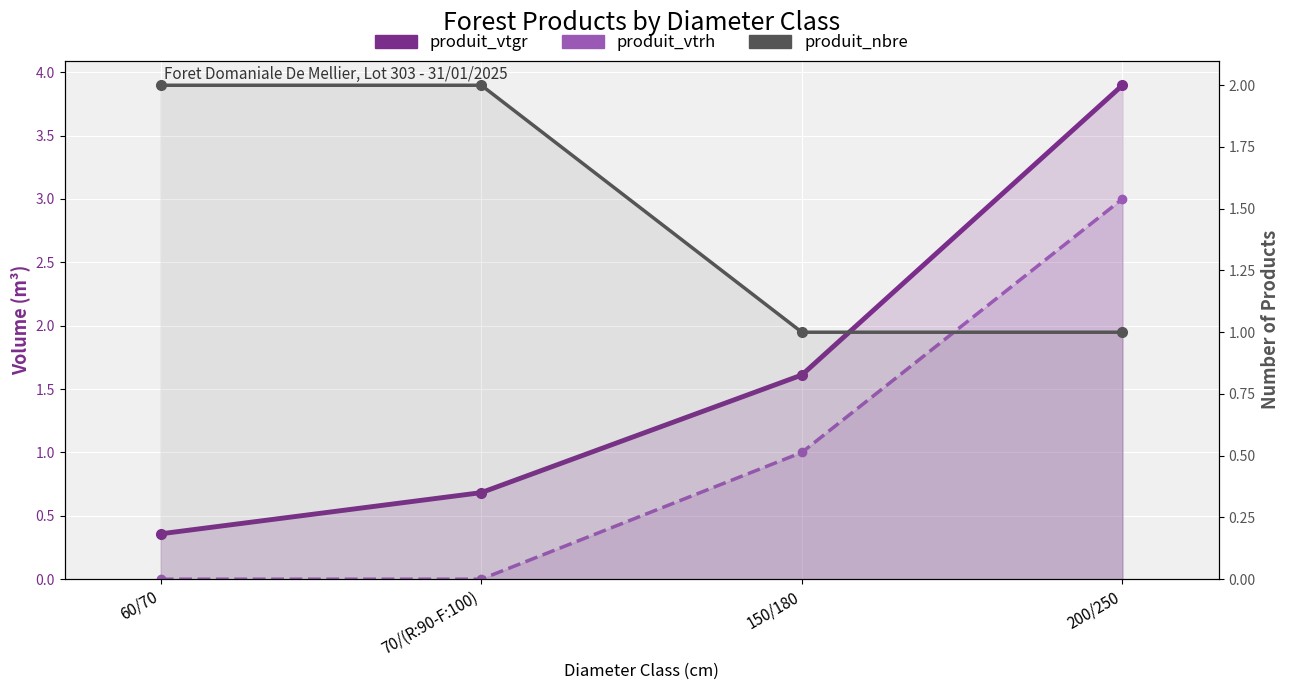

What is the label of the 4th point from the left?

200/250